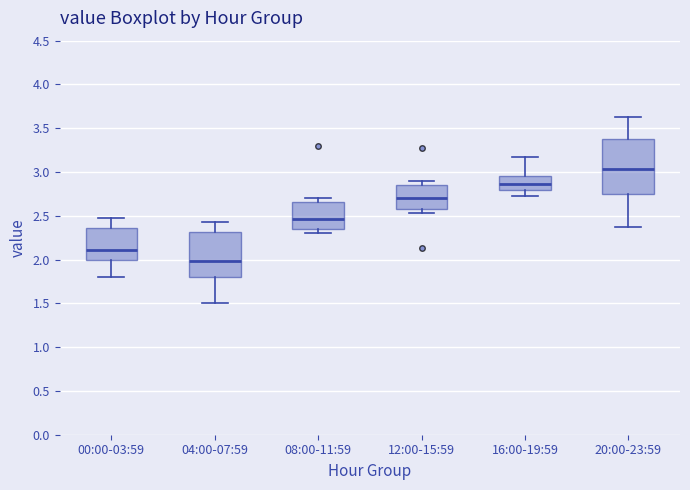

Which box has the highest median line?

20:00-23:59